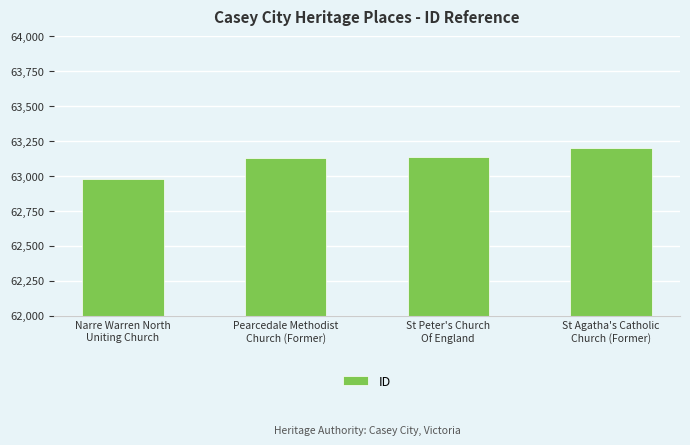

What is the difference between the maximum and minimum values?

219